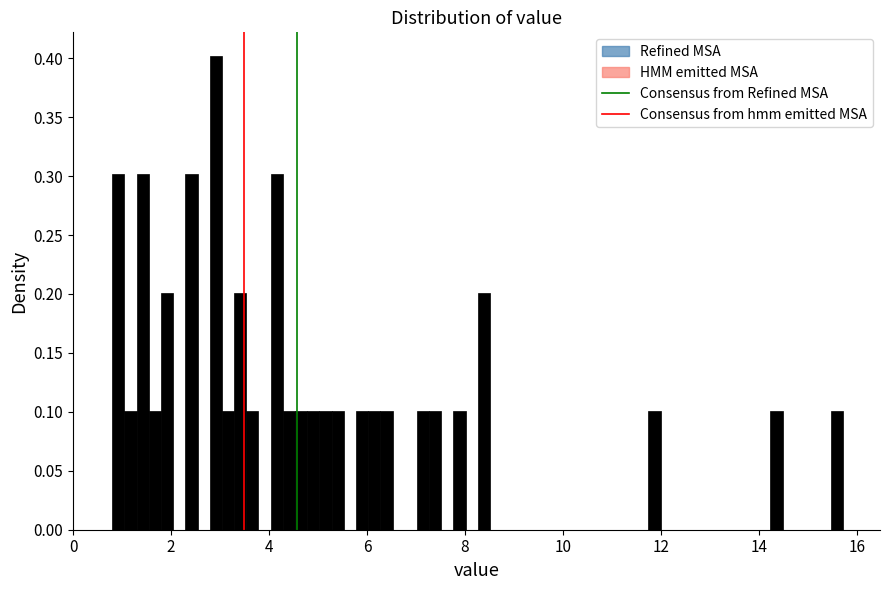

Around what value on the x-axis is the tallest bar? Give the approximate position of its centre, as read against the axis.

3.0